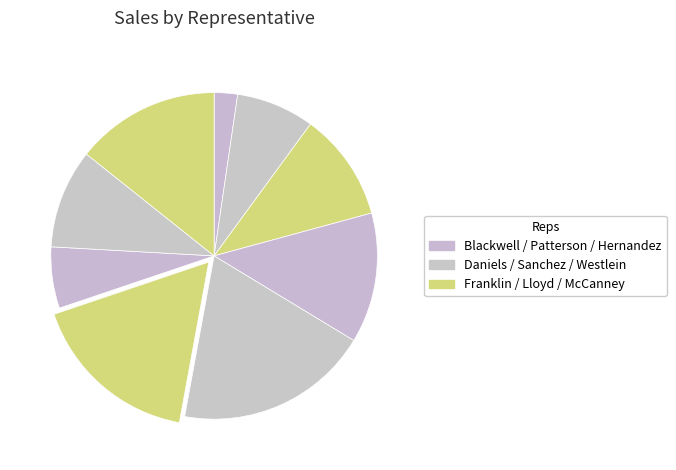

How many segments does this pie chart have?

9